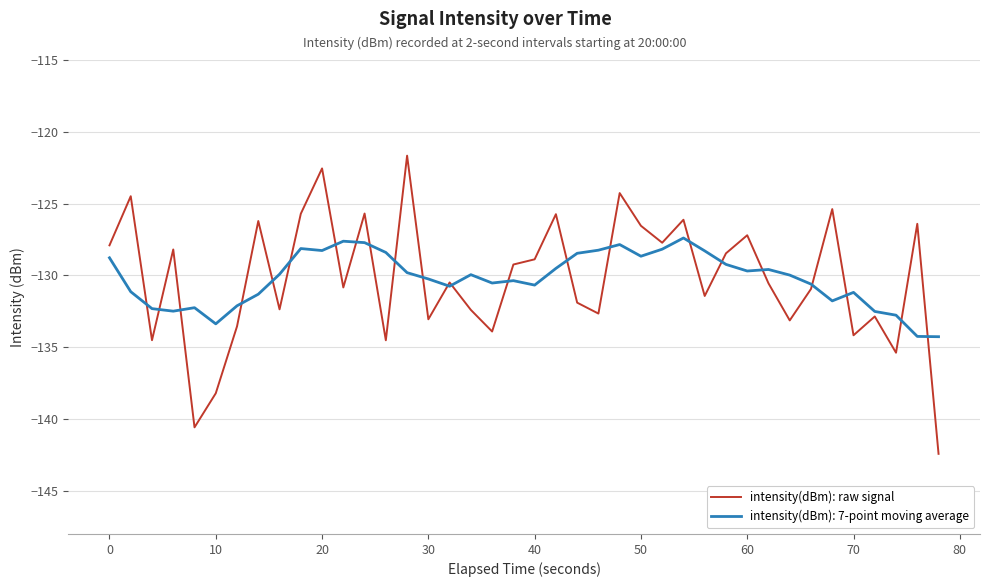

Which series has the largest range (max minus min)?

intensity(dBm): raw signal